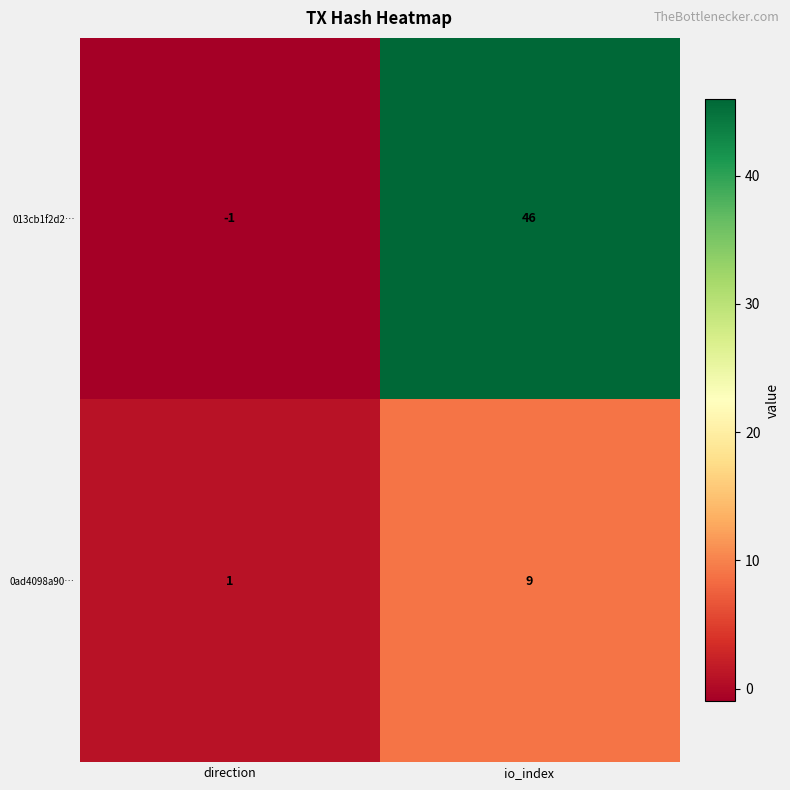

What is the sum of all 0ad4098a90… values?

10